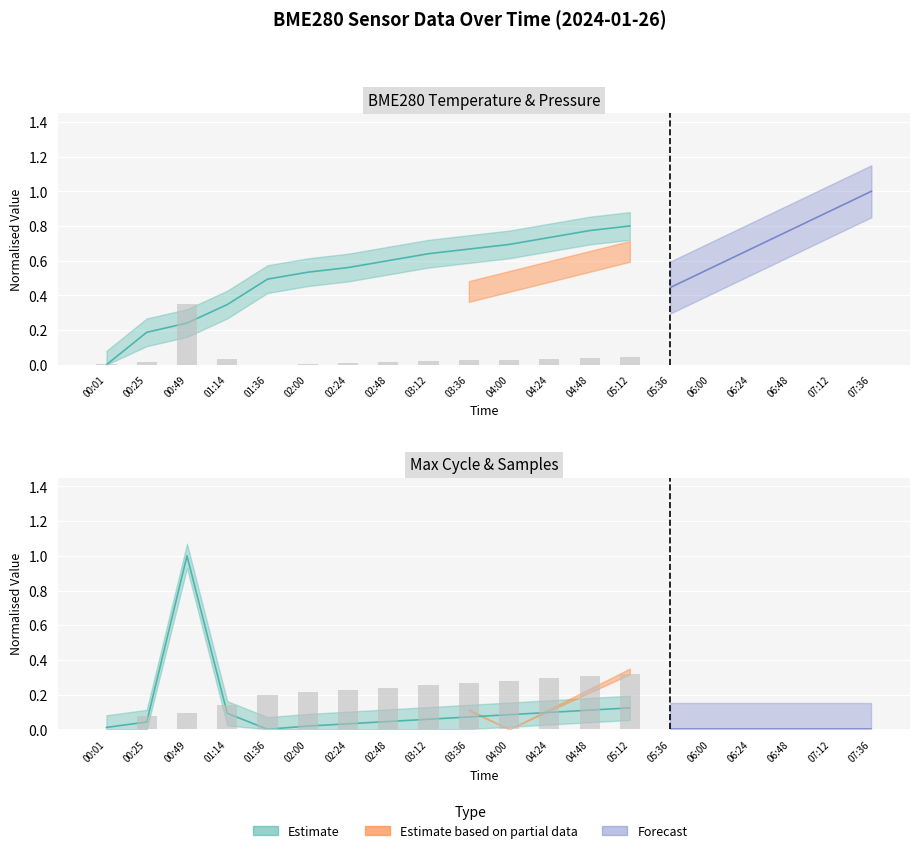

Is it true that Max_cycle_scaled equals 0.0 at 00:25?

True